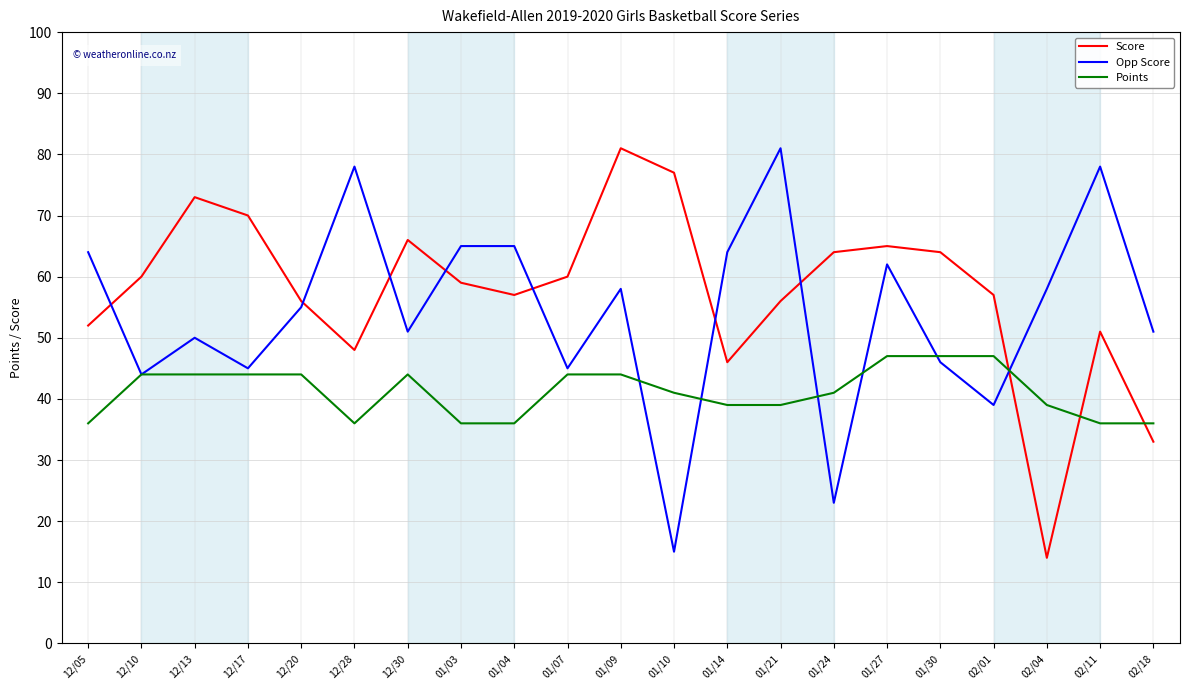

What are all the series names shown in the legend?

Score, Opp Score, Points